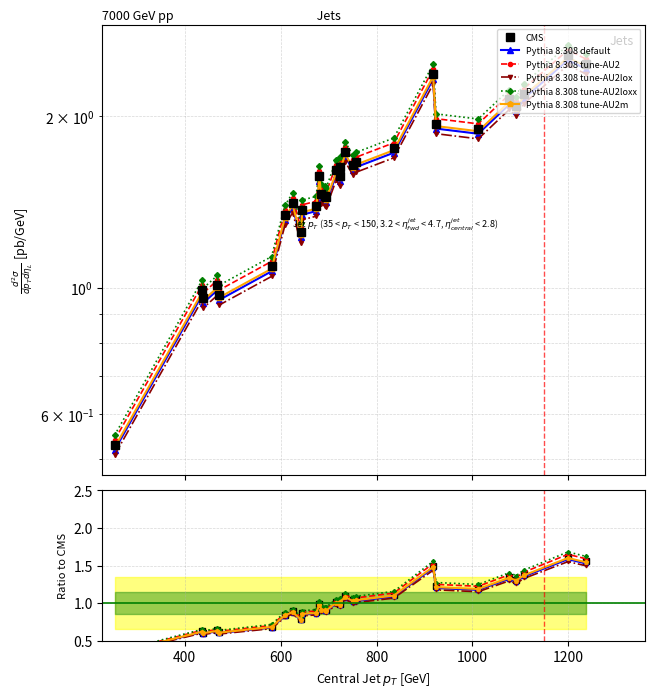

At how many categories does at least one series exceed 0?

30